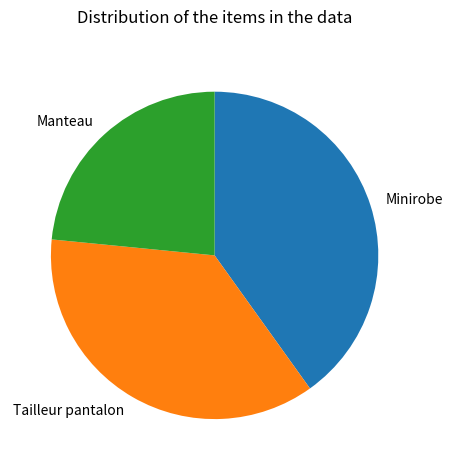

The Manteau slice represents 23% of the pie. True or false?

True